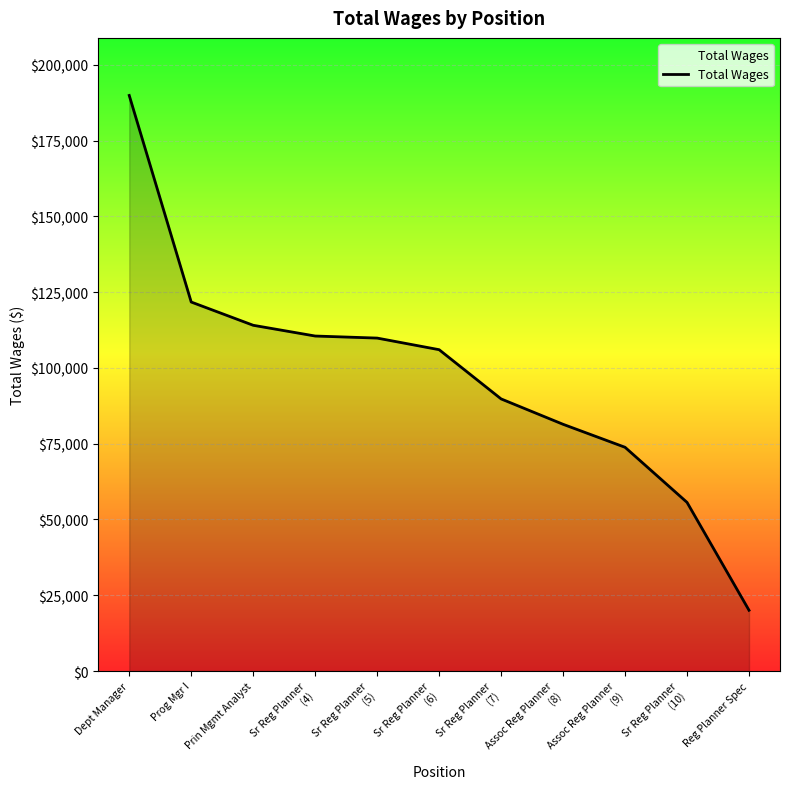

What is the change in value from Dept Manager to Sr Reg Planner
(5)?

-80046